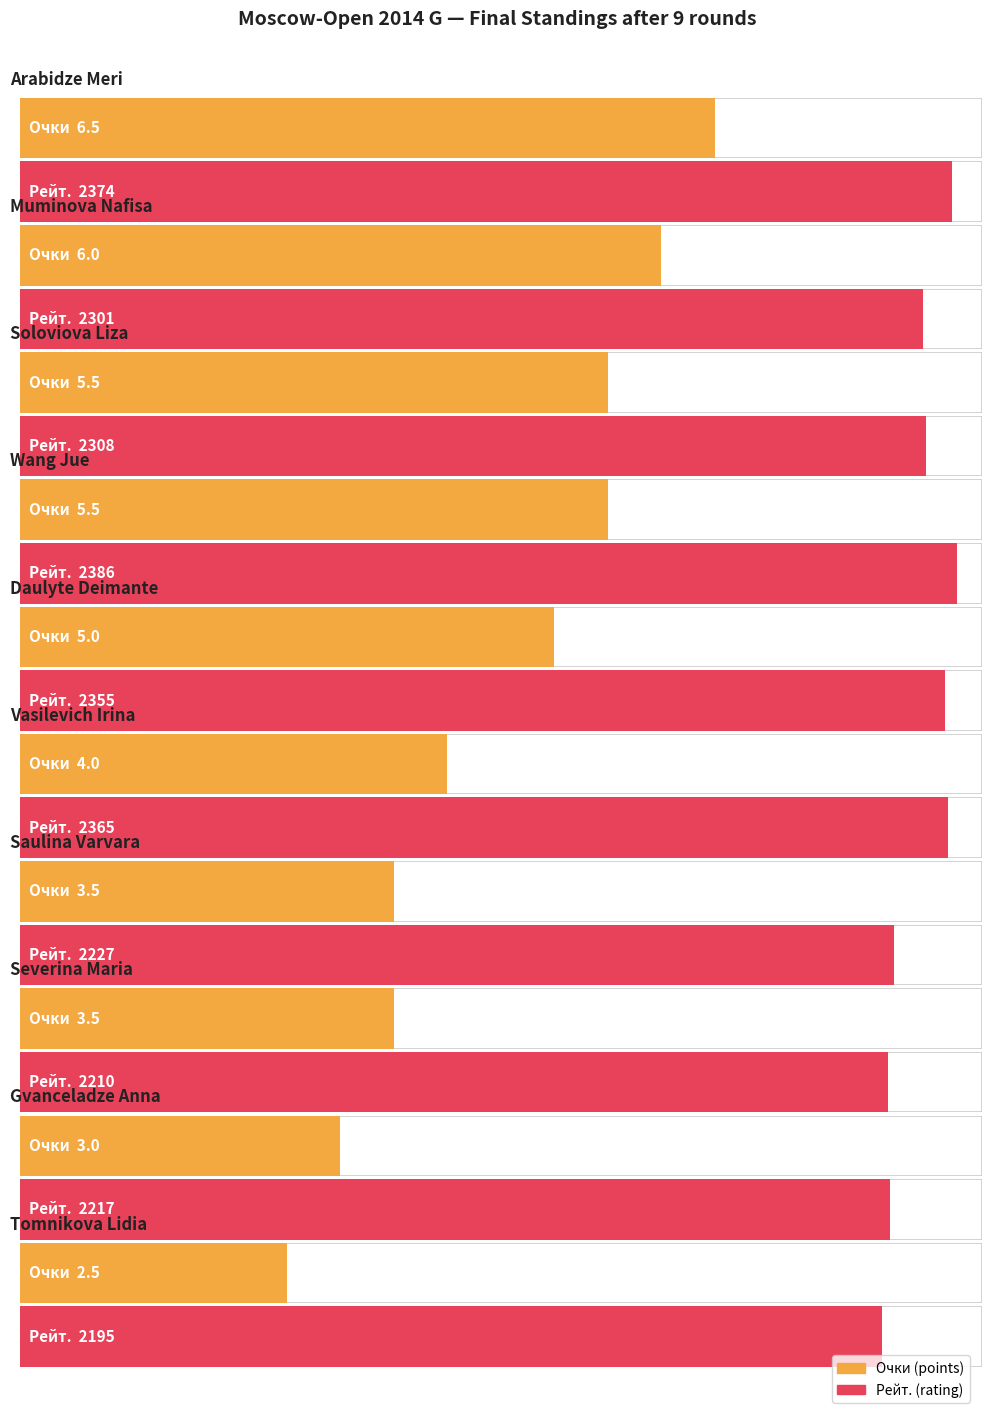

What is the label of the 3rd bar from the left?

Soloviova Liza